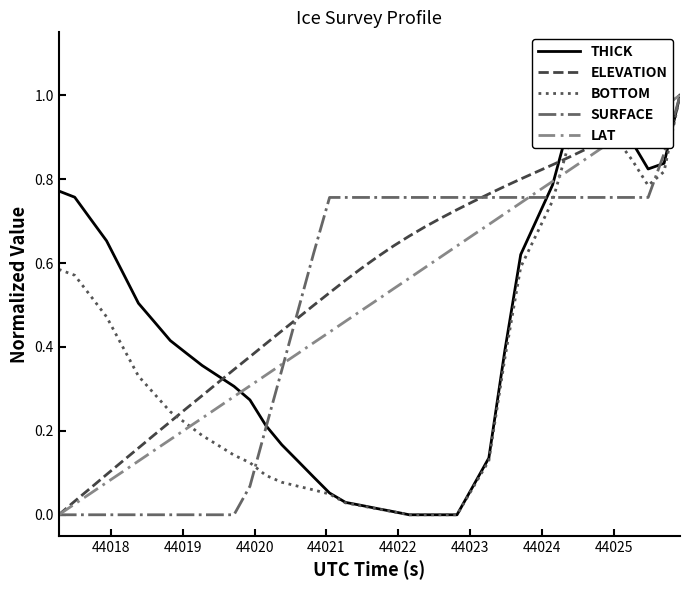

Which series has the largest total across all categories?

ELEVATION